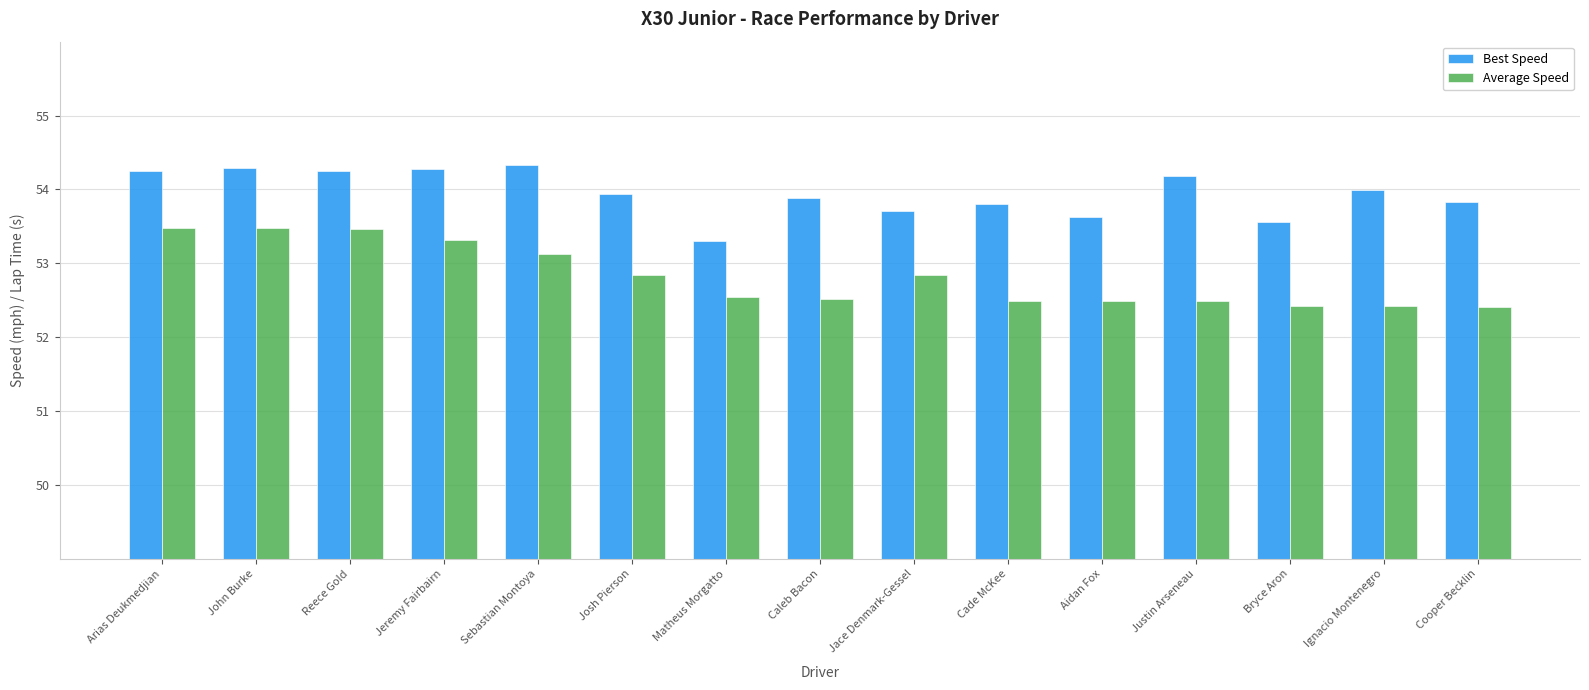

What is the smallest value displayed?

52.4